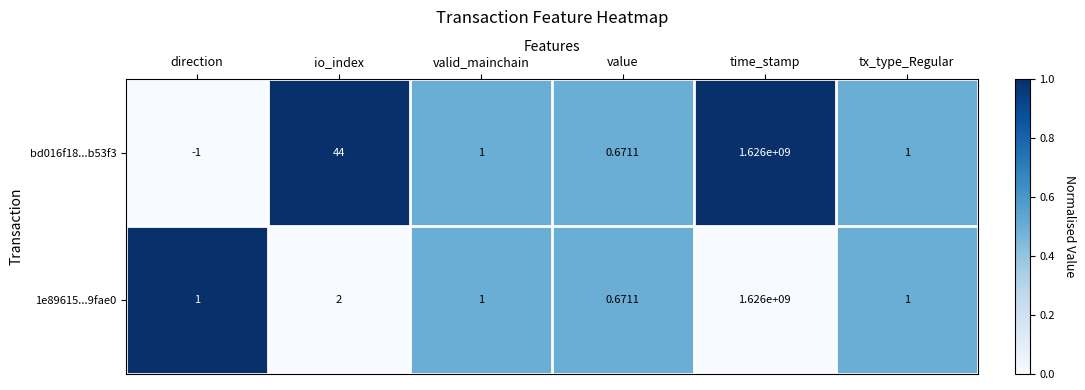

Rank the series by their average value, from highest to lowest.

bd016f18...b53f3, 1e89615...9fae0